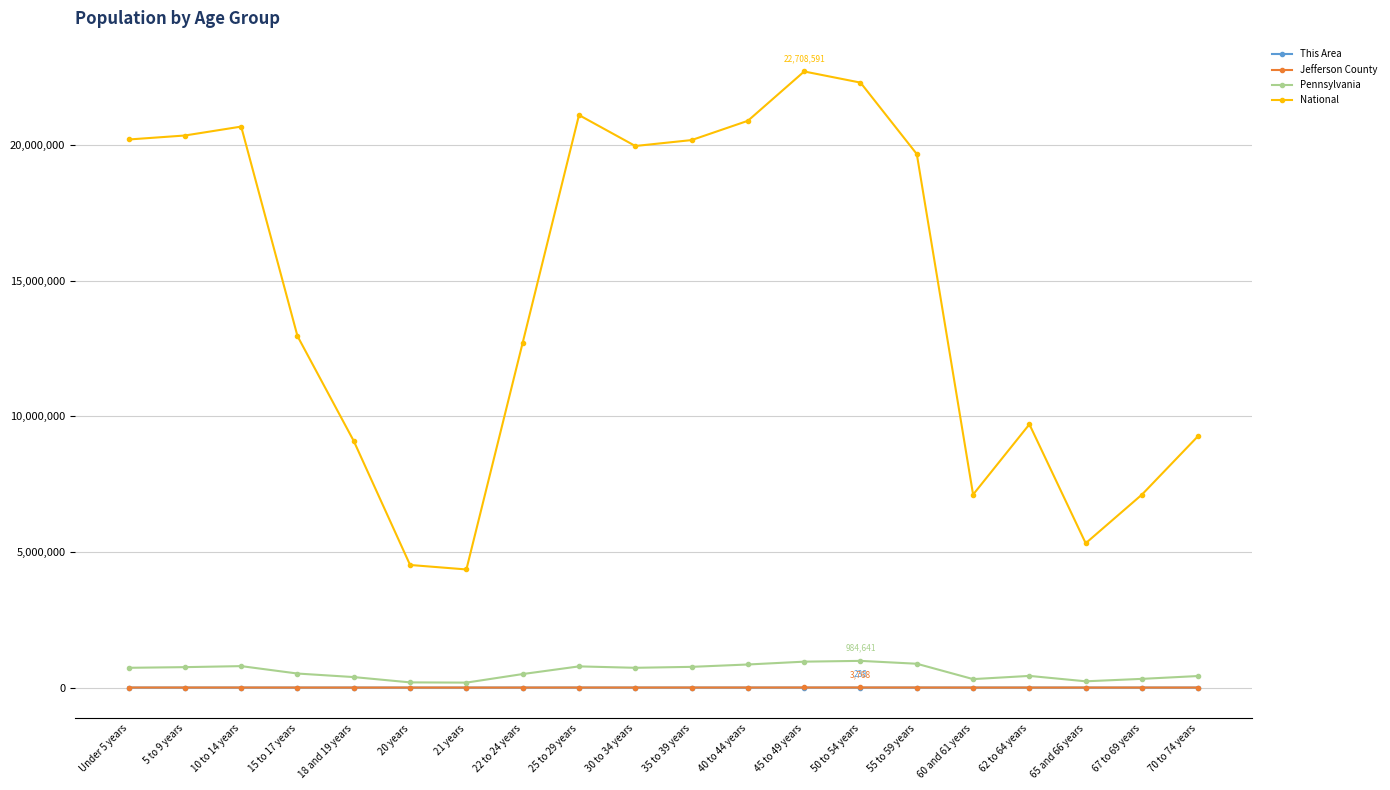

Which series has the largest total across all categories?

National